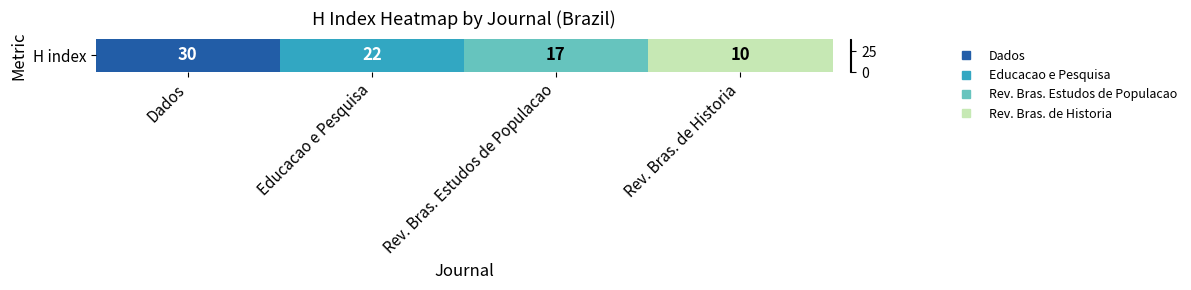

Rank the categories by value from lowest to highest.

Rev. Bras. de Historia, Rev. Bras. Estudos de Populacao, Educacao e Pesquisa, Dados